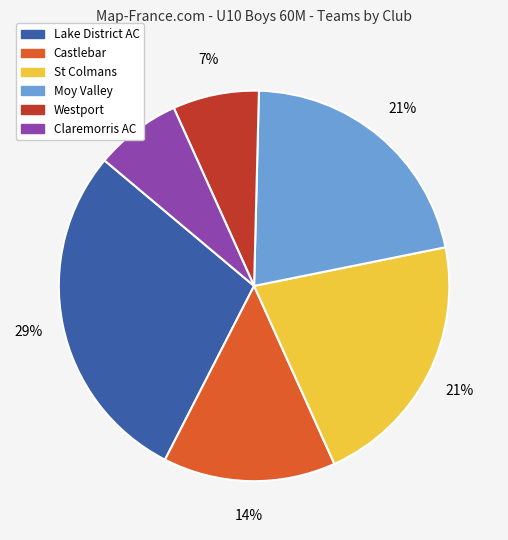

Combined, do Moy Valley and Claremorris AC account for over 50%?

No